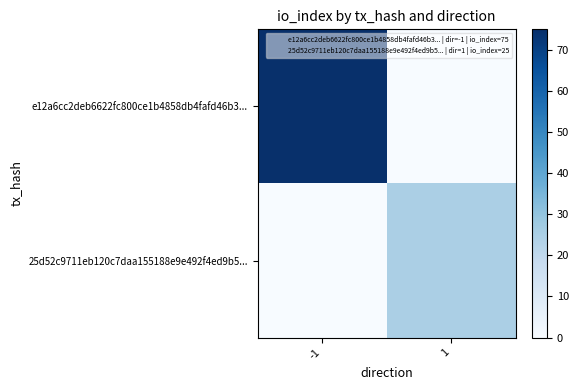

Rank the series by their average value, from lowest to highest.

25d52c9711eb120c7daa155188e9e492f4ed9b5..., e12a6cc2deb6622fc800ce1b4858db4fafd46b3...